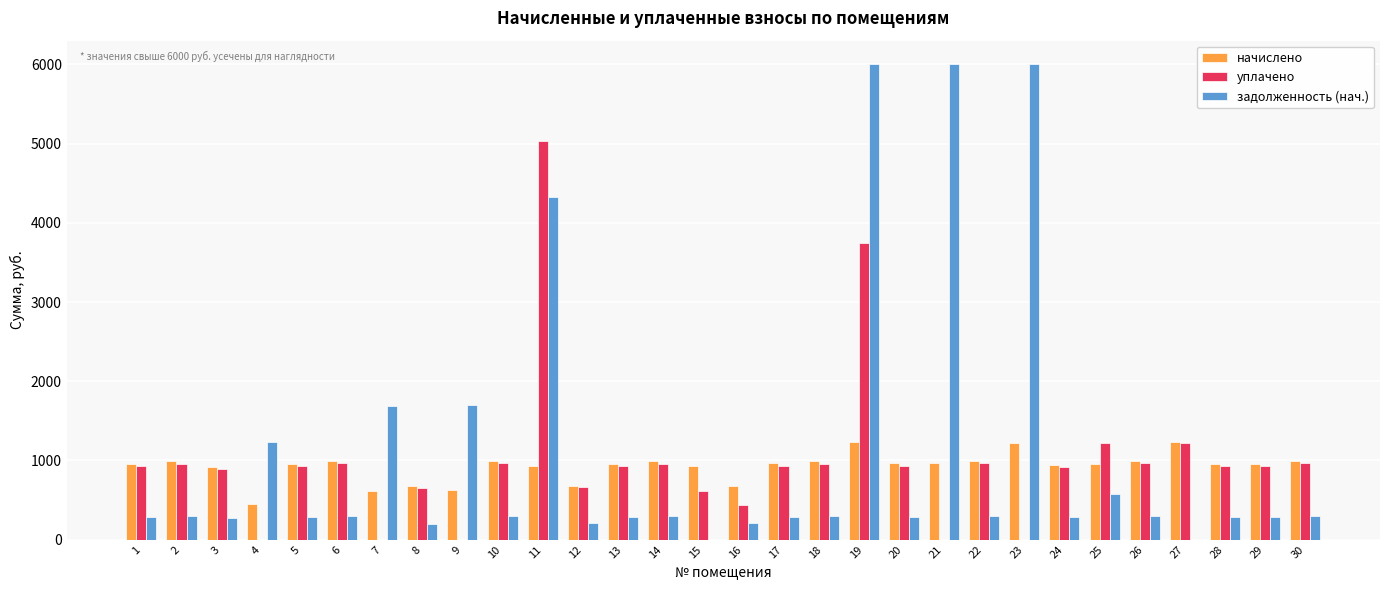

What is the sum of the задолженность (нач.) values at 7 and 3?

1963.4